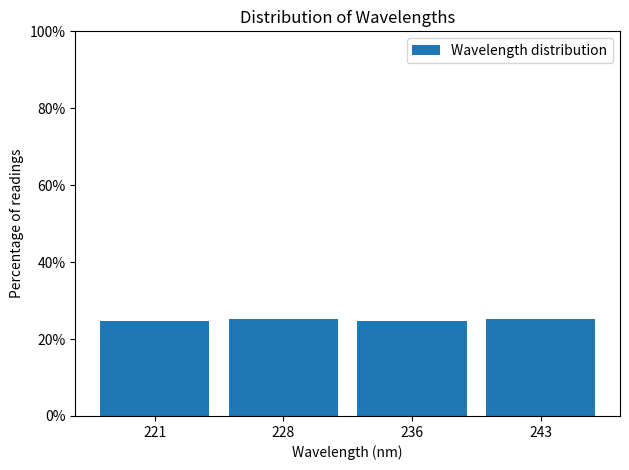

Reading left to right, extract all data points from this chart.

24.7	25.3	24.7	25.3